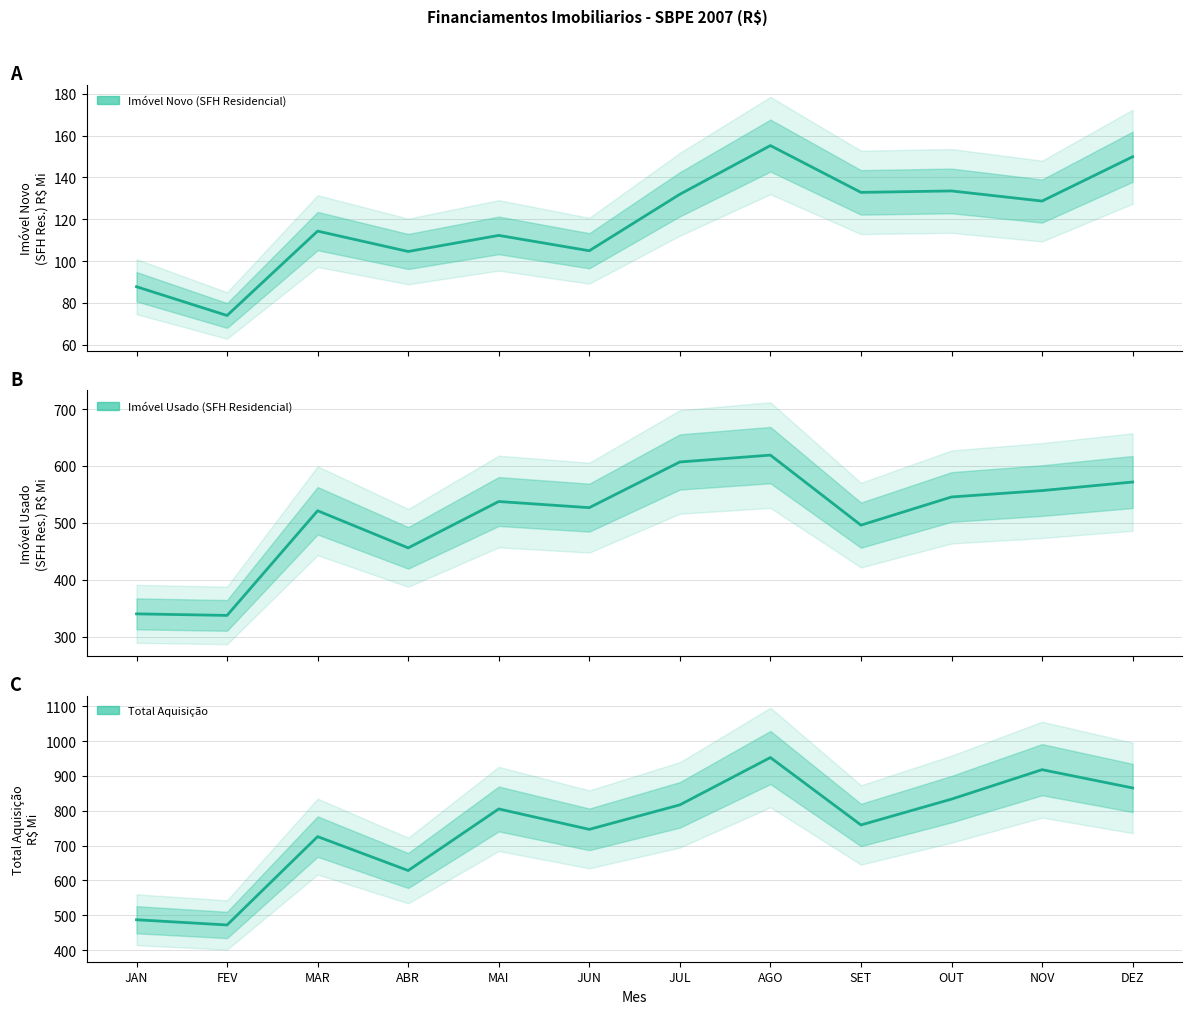

Reading left to right, transcribe all the data shown in this chart.

Imovel Novo (SFH Residencial): 87.8	74.0	114.3	104.6	112.3	105.0	131.9	155.2	132.9	133.5	128.7	149.9
Imovel Usado (SFH Residencial): 339.9	337.2	521.2	455.9	537.5	526.7	607.0	619.0	495.9	545.5	556.7	571.7
Total Aquisicao: 487.0	472.0	725.6	628.3	805.1	746.4	816.8	952.6	759.0	833.2	917.8	865.3